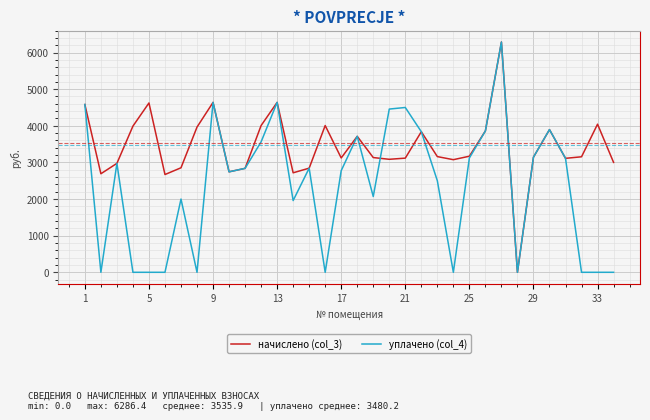

Which series has the largest total across all categories?

начислено (col_3)